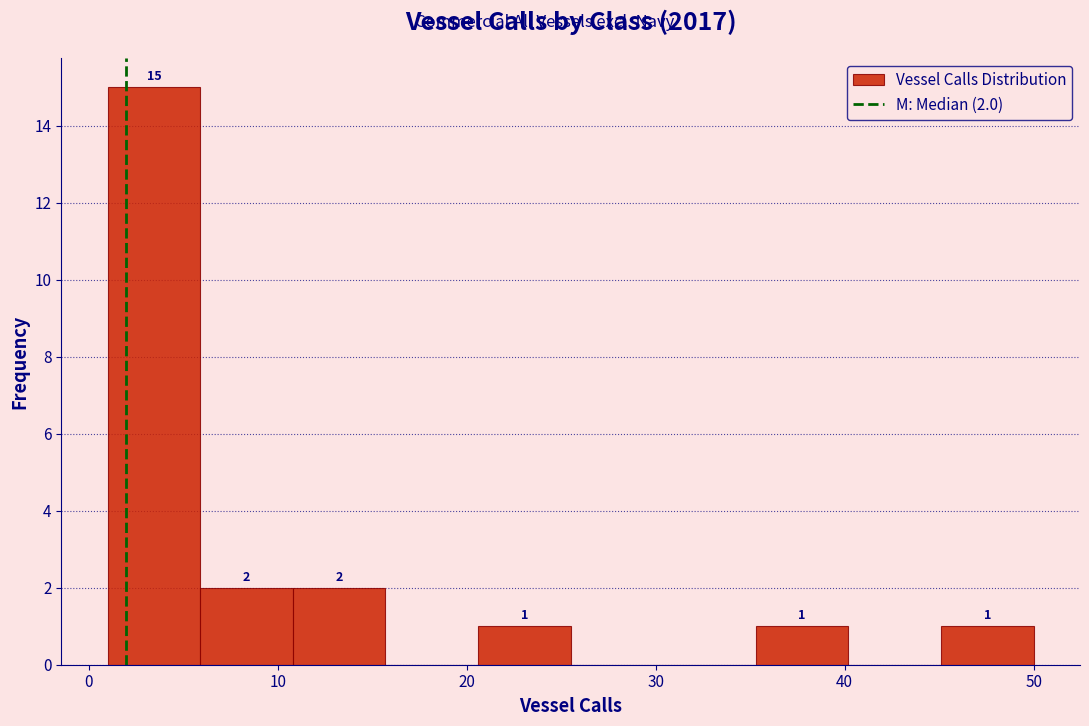

Over which range of the x-axis is the bar tallest?

1.0 to 5.9